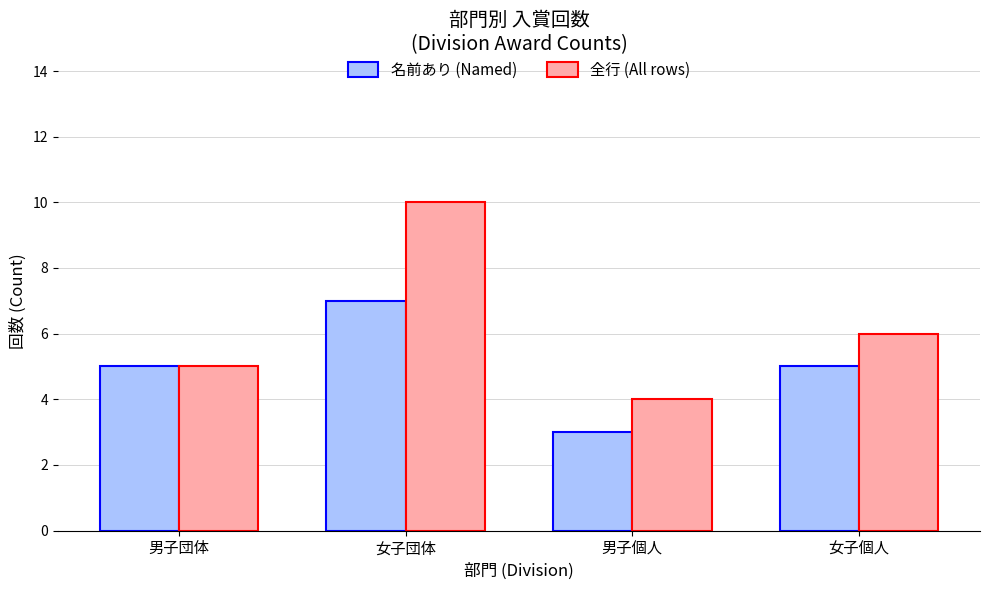

Rank the categories by 全行 (All rows) value from lowest to highest.

男子個人, 男子団体, 女子個人, 女子団体